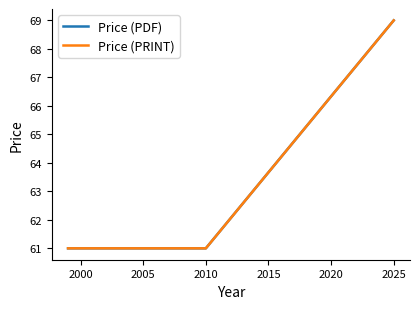

True or false: Price (PDF) has a value of 23 at 2010.

False